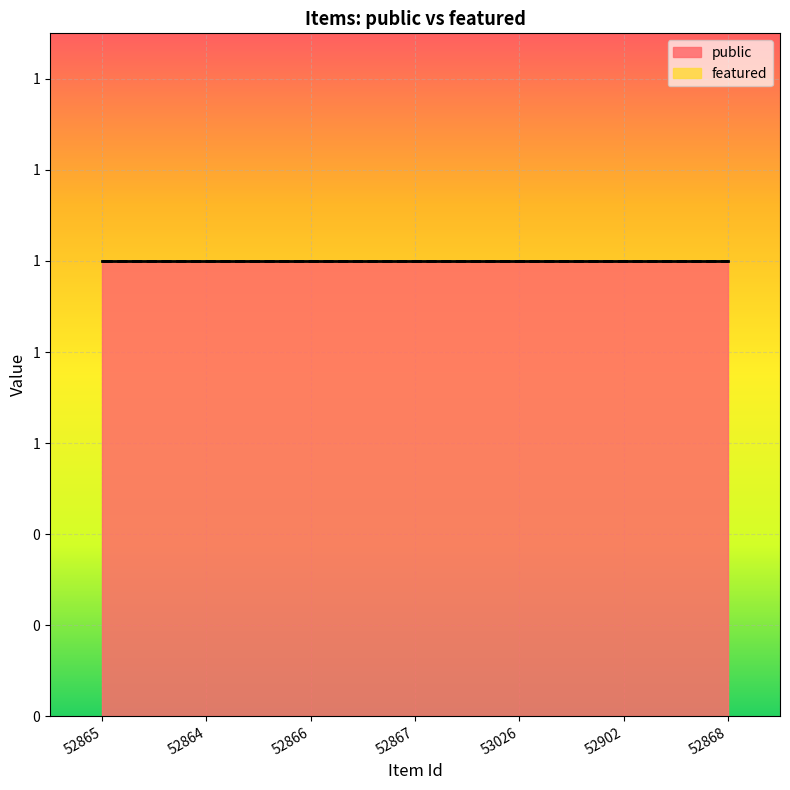

At how many categories does at least one series exceed 0?

7